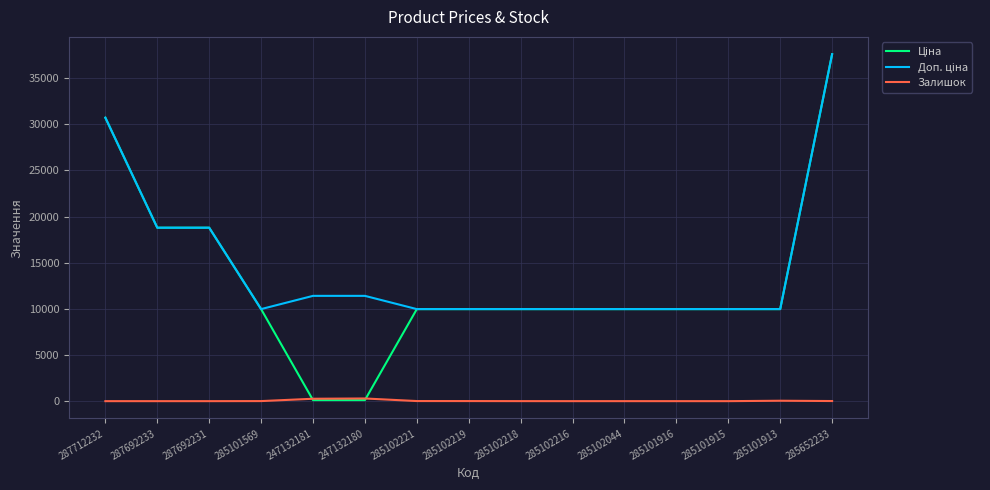

True or false: Залишок has a value of 0.0 at 287692233.

True